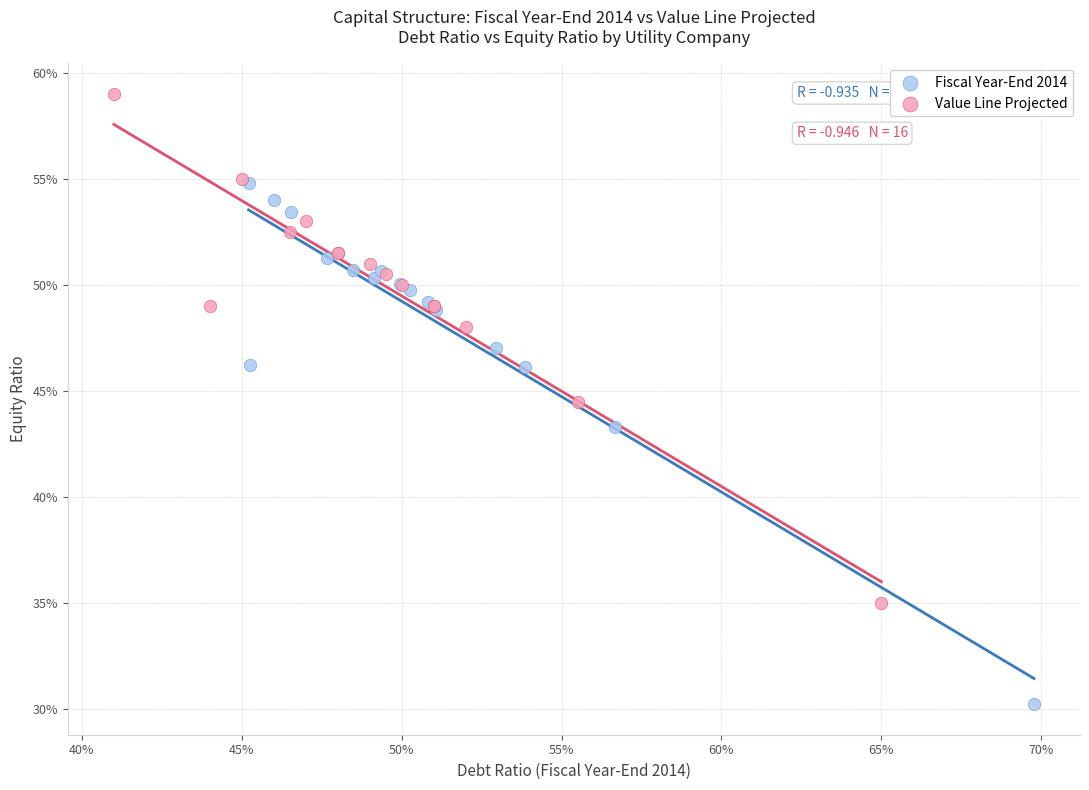

What are all the series names shown in the legend?

Fiscal Year-End 2014, Value Line Projected